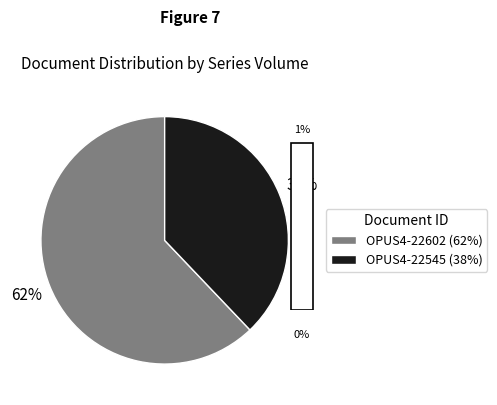

What is the ratio of the value at OPUS4-22602 to the value at OPUS4-22545?

1.6